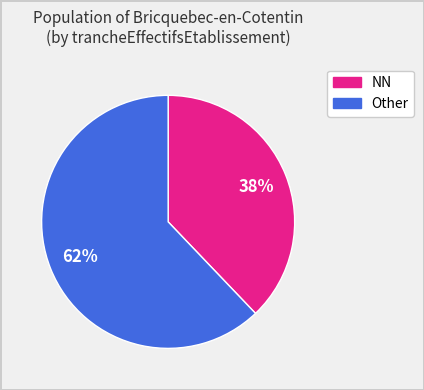

To the nearest percent, what is the average slice percentage?

50%